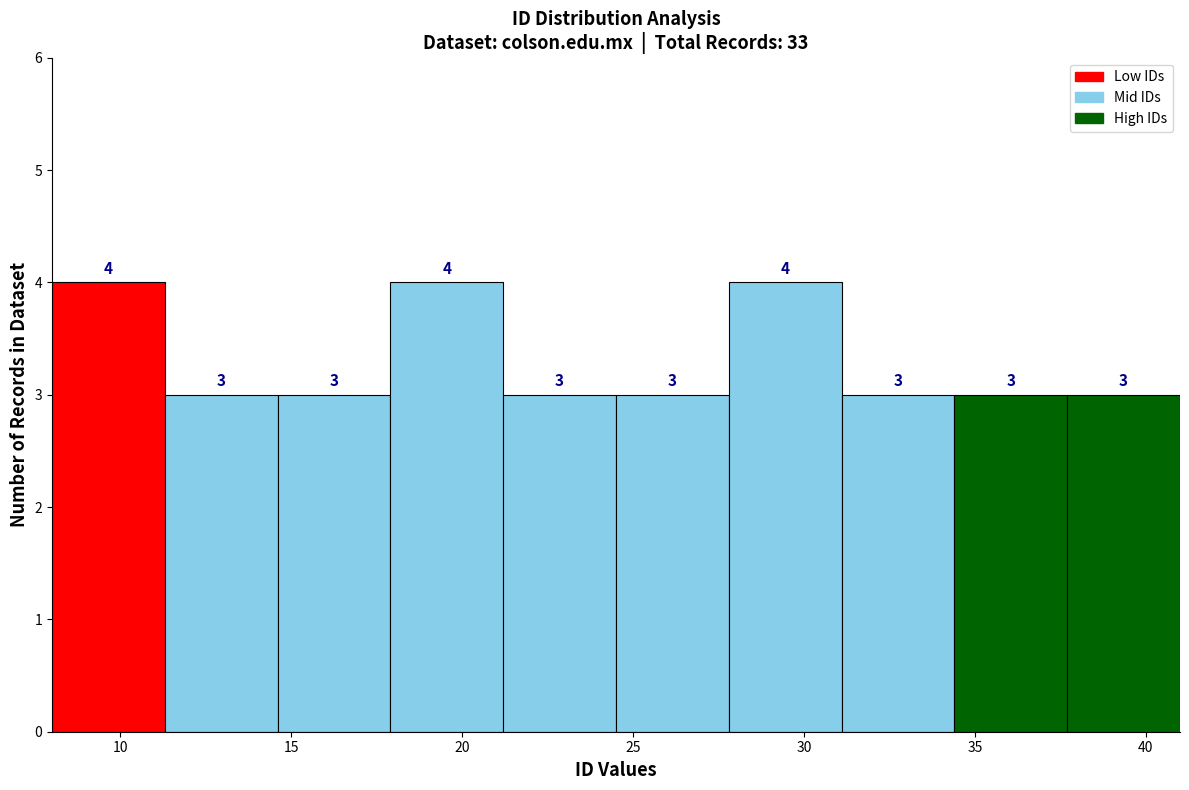

Reading left to right, list every bar in this chart as the range it spans on the x-axis followed by its height. The bar edges are not printed on the chart, so give them approximately, as read against the axis.

8.0 to 11.3: 4
11.3 to 14.6: 3
14.6 to 17.9: 3
17.9 to 21.2: 4
21.2 to 24.5: 3
24.5 to 27.8: 3
27.8 to 31.1: 4
31.1 to 34.4: 3
34.4 to 37.7: 3
37.7 to 41.0: 3